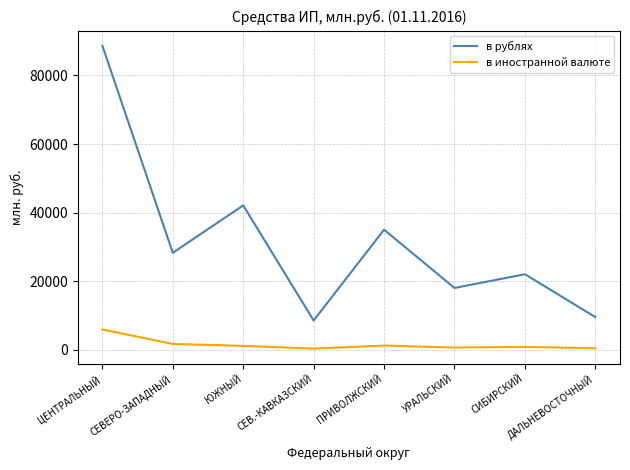

Which series has the widest spread of values?

в рублях